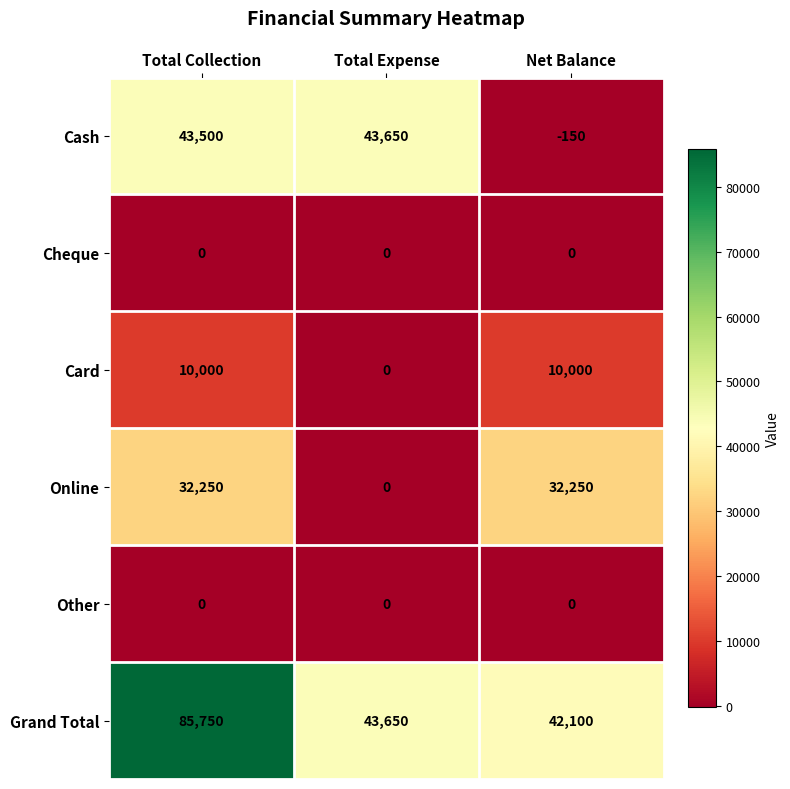

What is the smallest value displayed?

-150